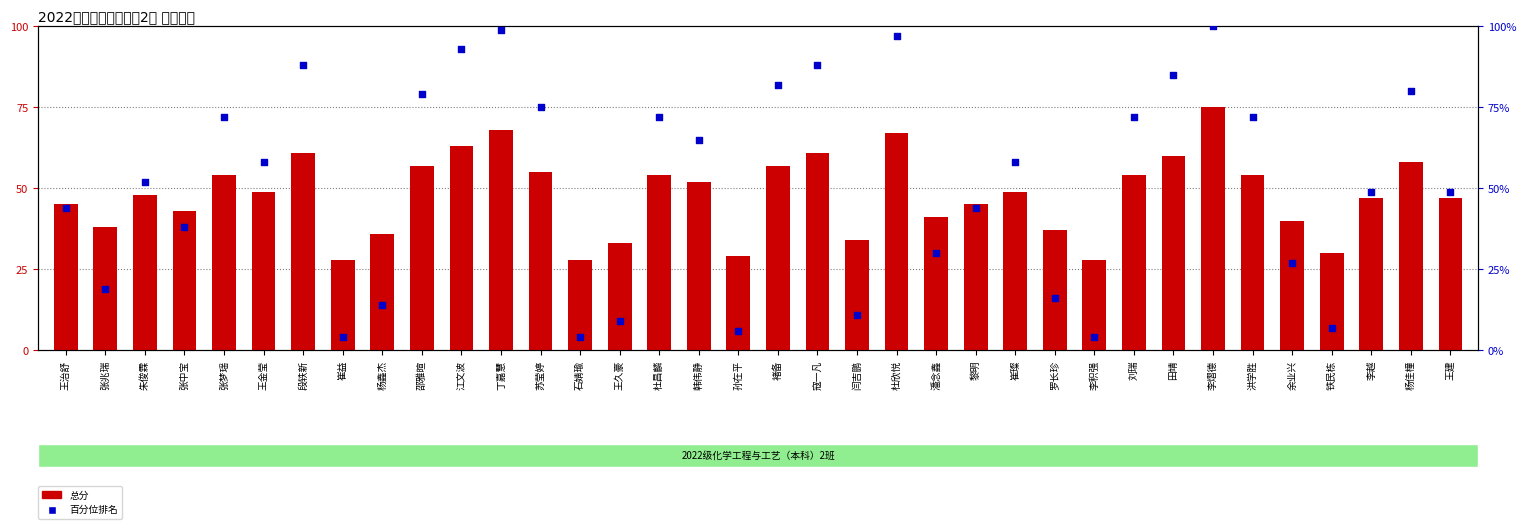

Which series has the largest total across all categories?

百分位排名